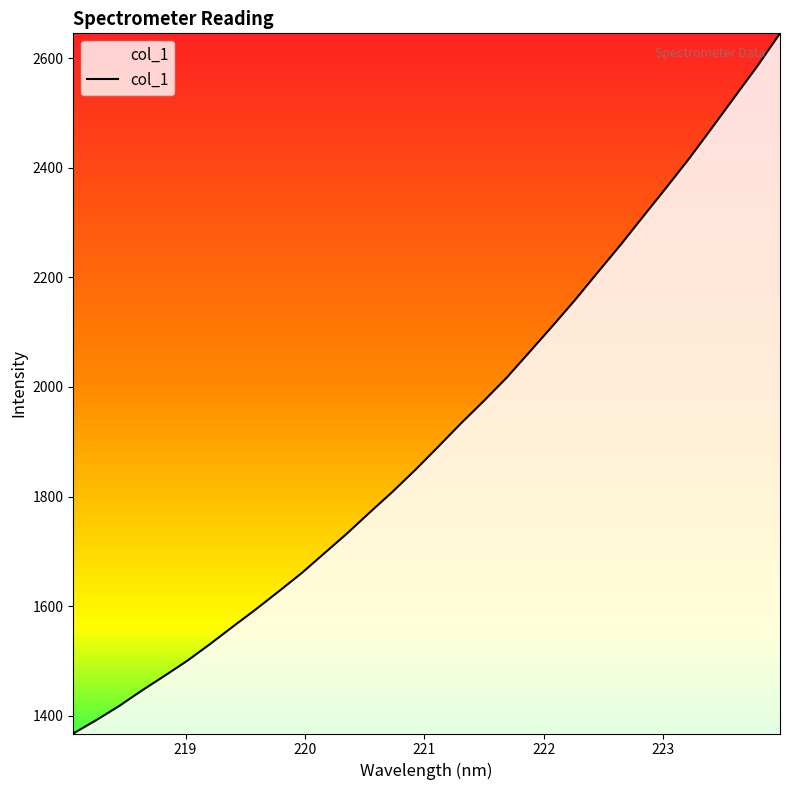

What is the difference between the maximum and minimum values?

1278.3